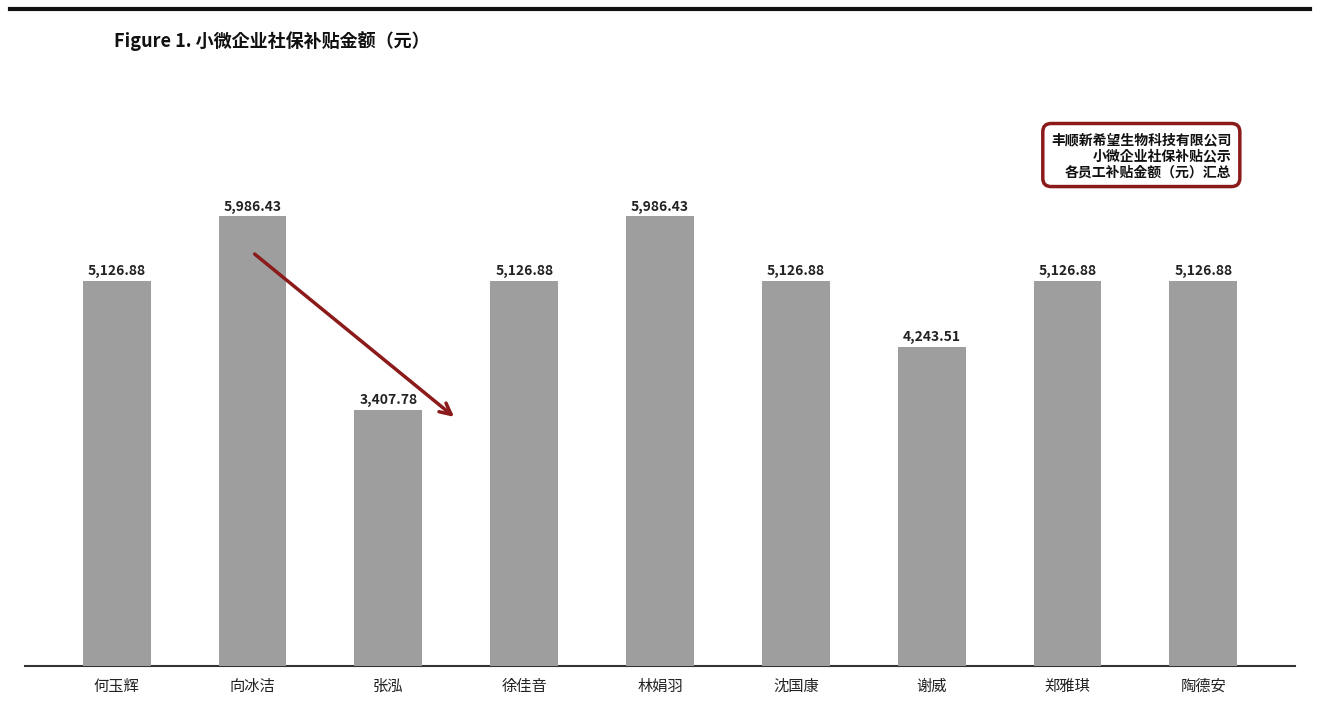

What is the smallest value displayed?

3407.8